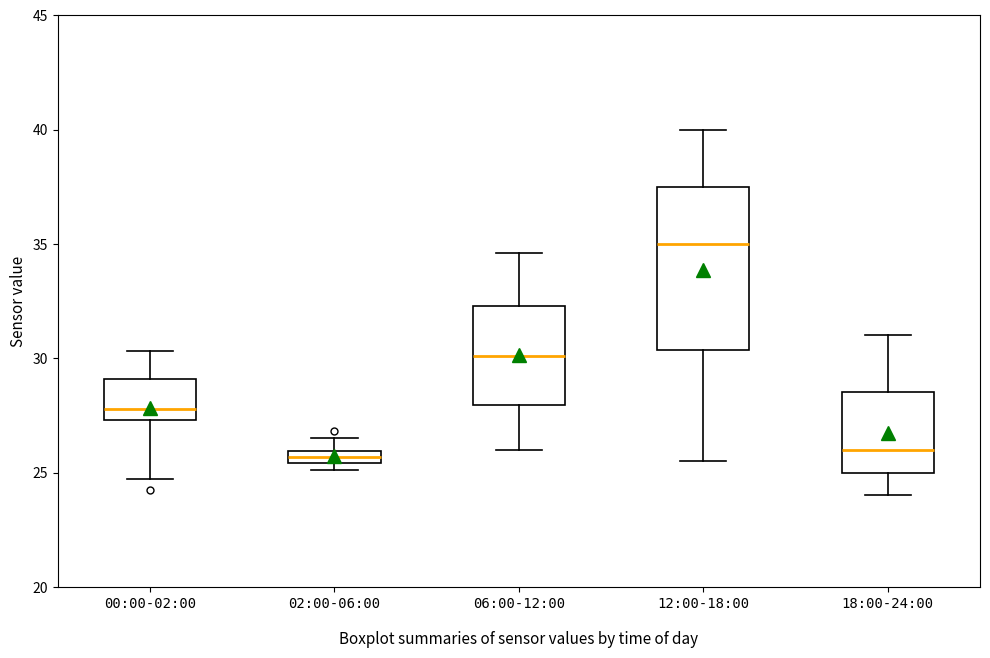

Where does the upper whisker of the box for 00:00-02:00 end on the y-axis? The values are not printed on the chart, so give them approximately, as read against the axis.

30.5